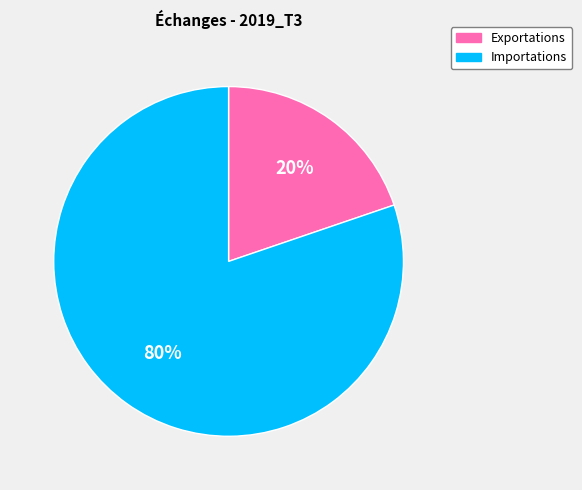

To the nearest percent, what is the difference between the largest and smallest slice percentages?

60%